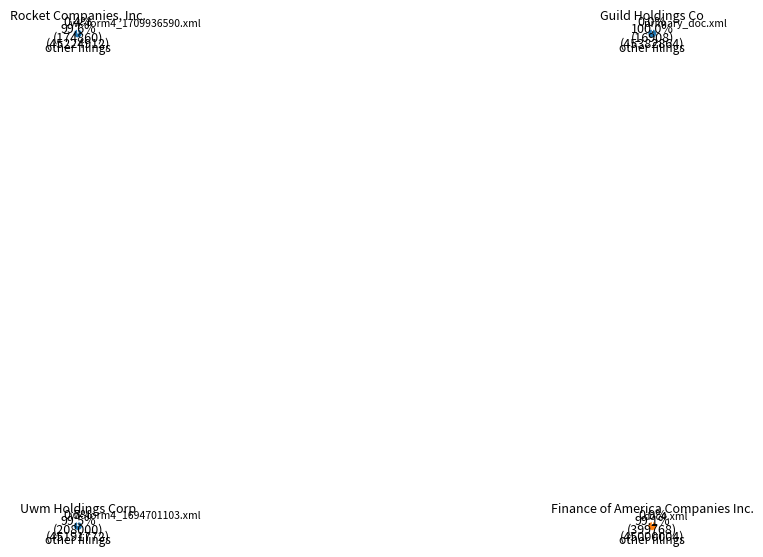

To the nearest percent, what is the difference between the largest and smallest slice percentages?

99%